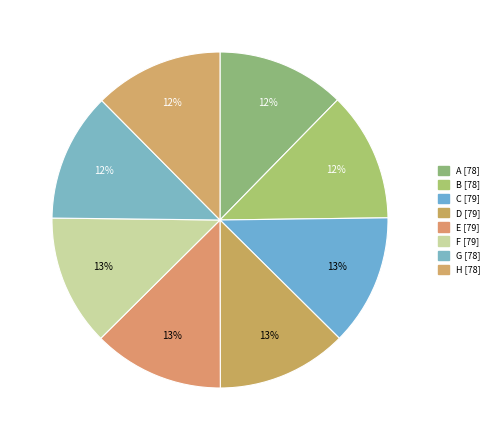

To the nearest percent, what is the average slice percentage?

12%